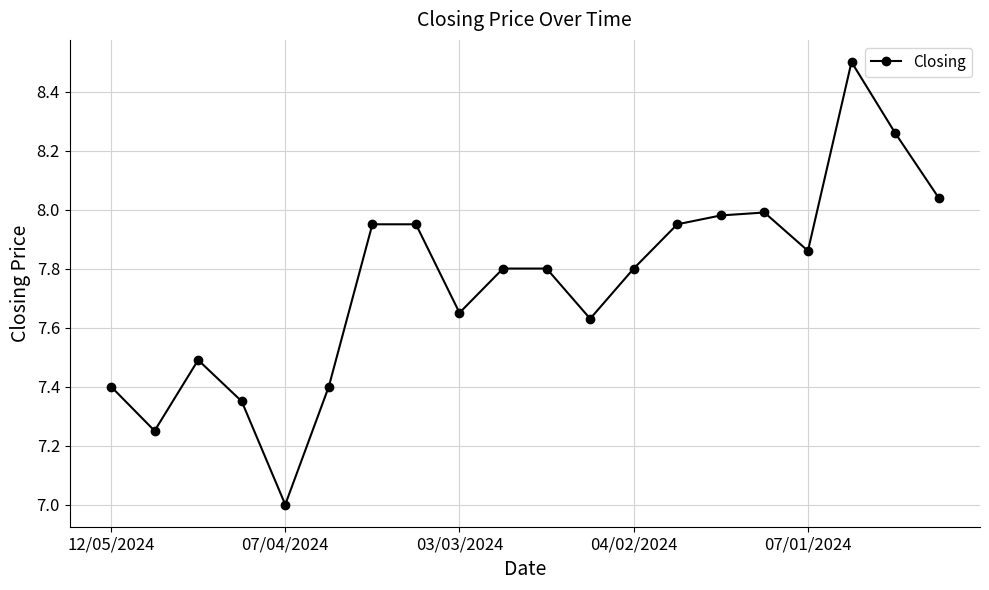

What is the value of the 3rd point from the left?

7.5